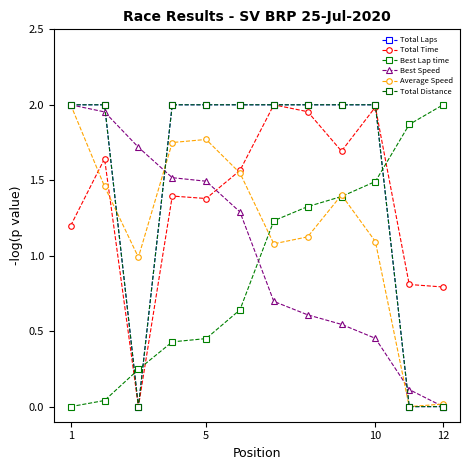

How many lines are shown in the chart?

6